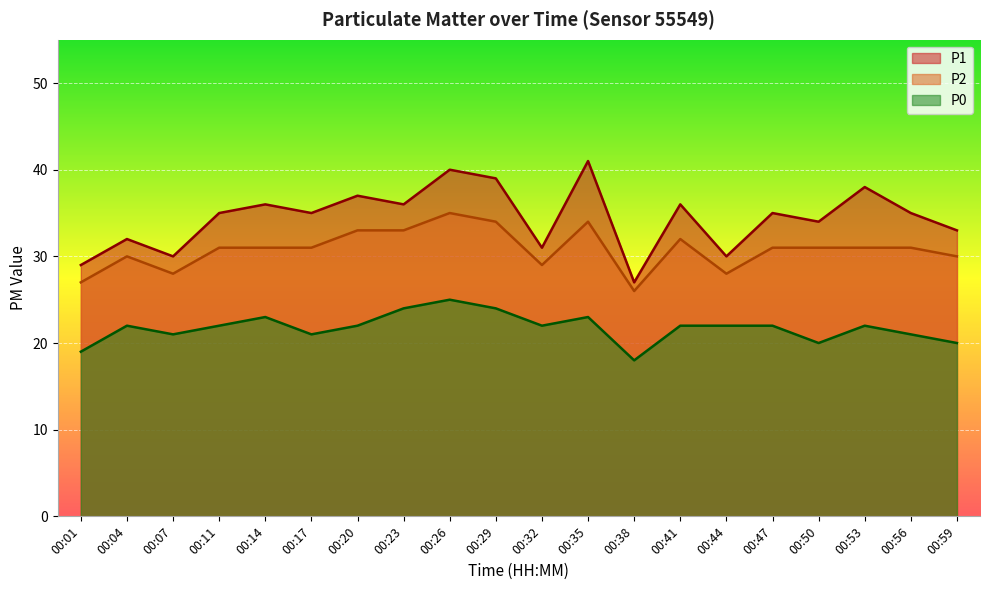

Does the chart display data point markers on the line(s)?

No